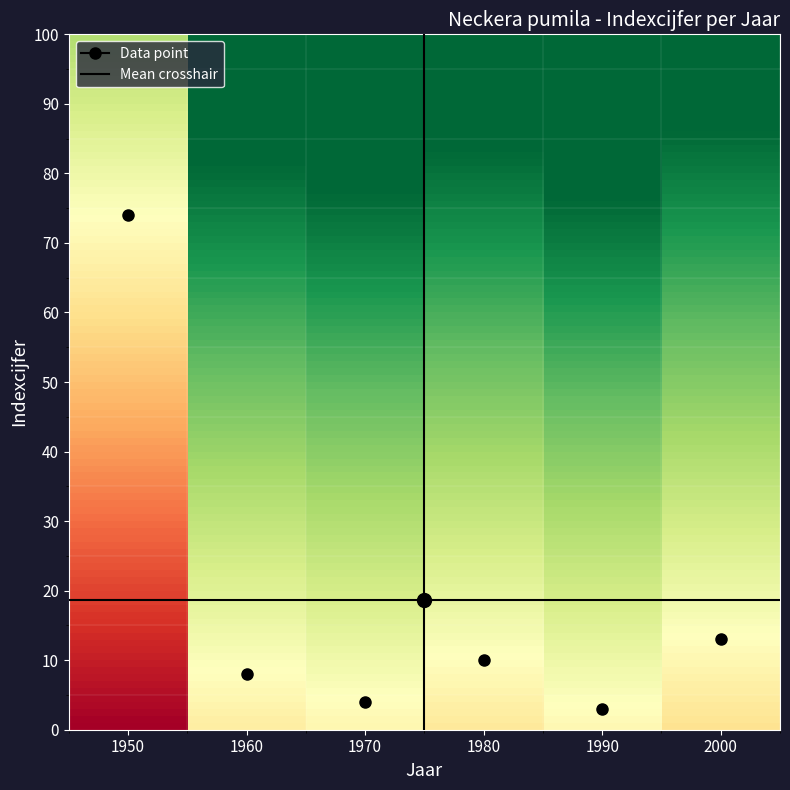

Which label corresponds to the largest value in the chart?

1990